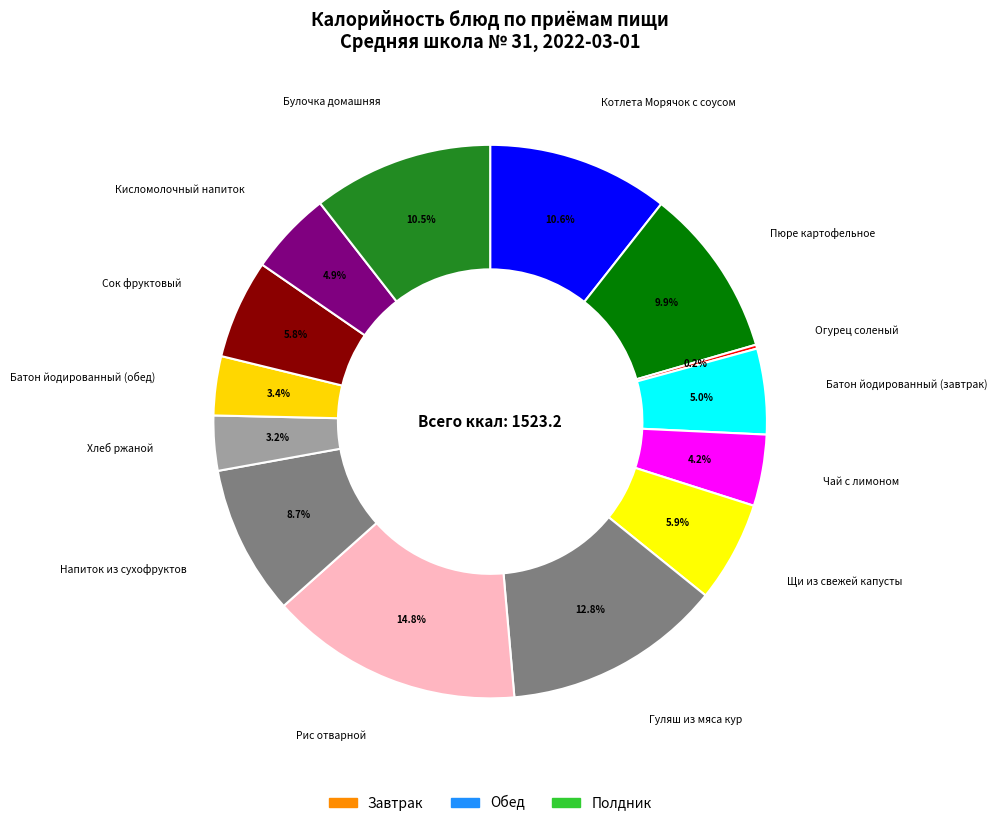

Approximately how many times larger is the value at Кисломолочный напиток compared to Хлеб ржаной?

1.5